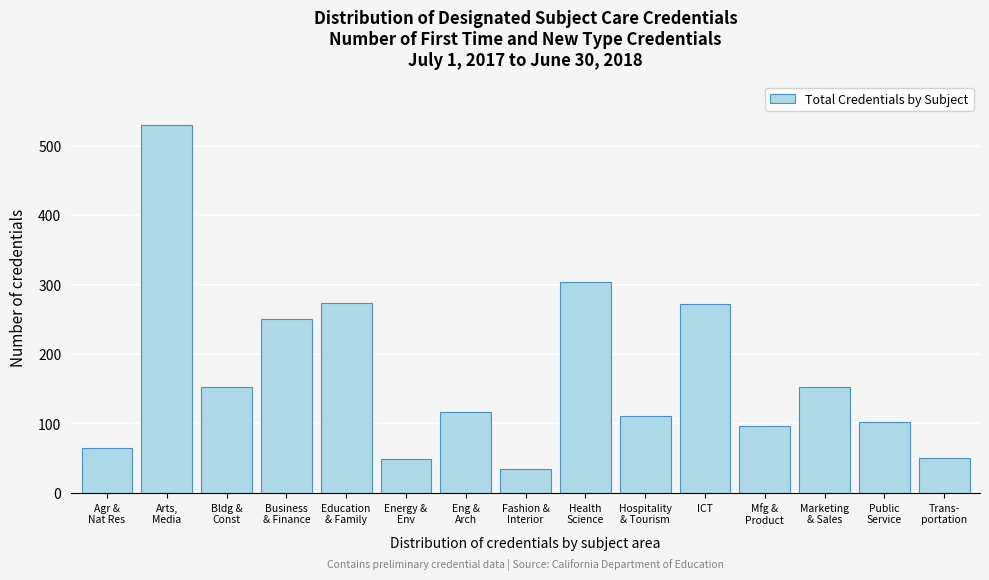

What is the smallest value displayed?

35